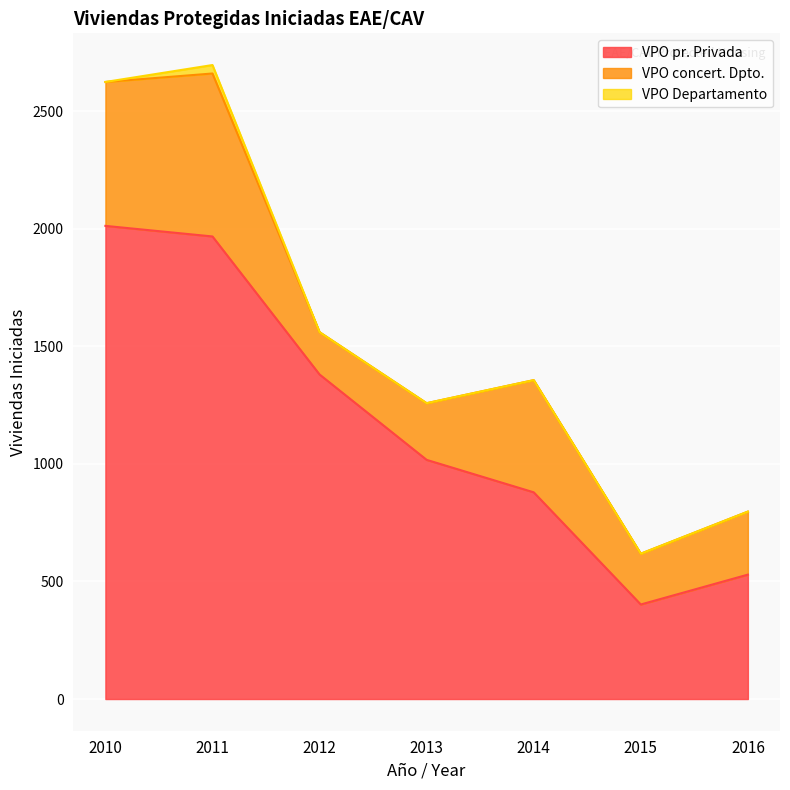

What is the difference between the VPO pr. Privada values at 2014 and 2013?

138